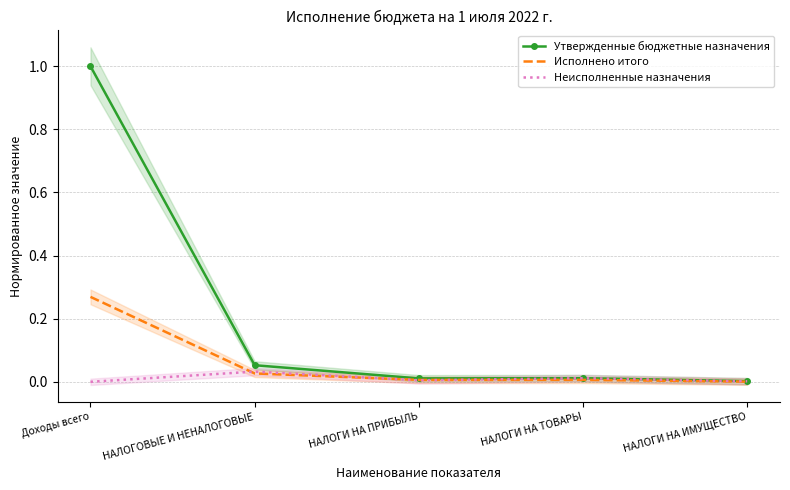

Between НАЛОГИ НА ИМУЩЕСТВО and НАЛОГОВЫЕ И НЕНАЛОГОВЫЕ, which is larger?

НАЛОГОВЫЕ И НЕНАЛОГОВЫЕ